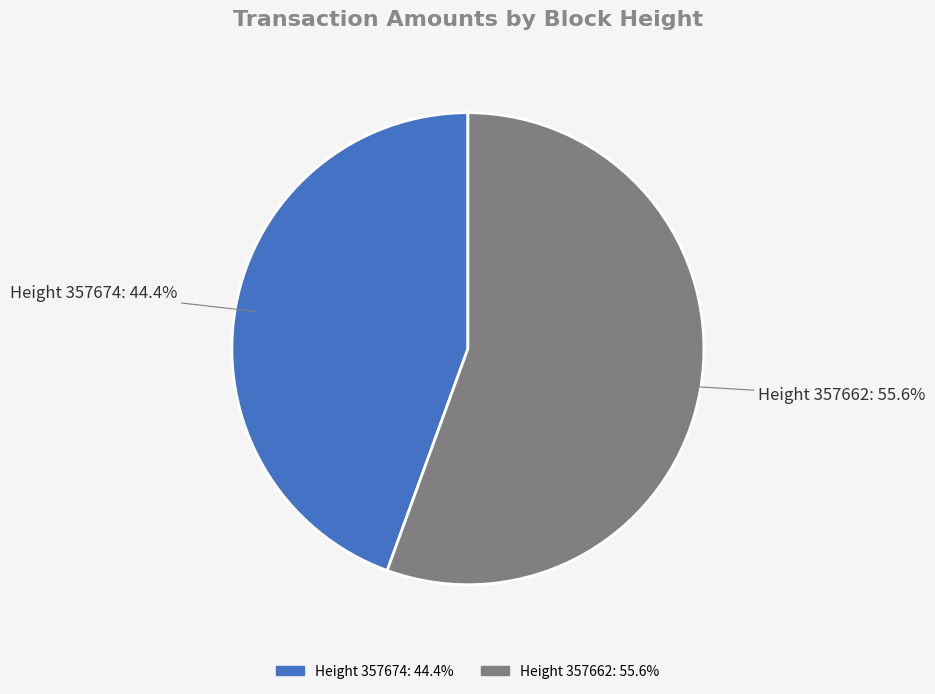

Which category has the biggest portion of the pie?

Height 357662